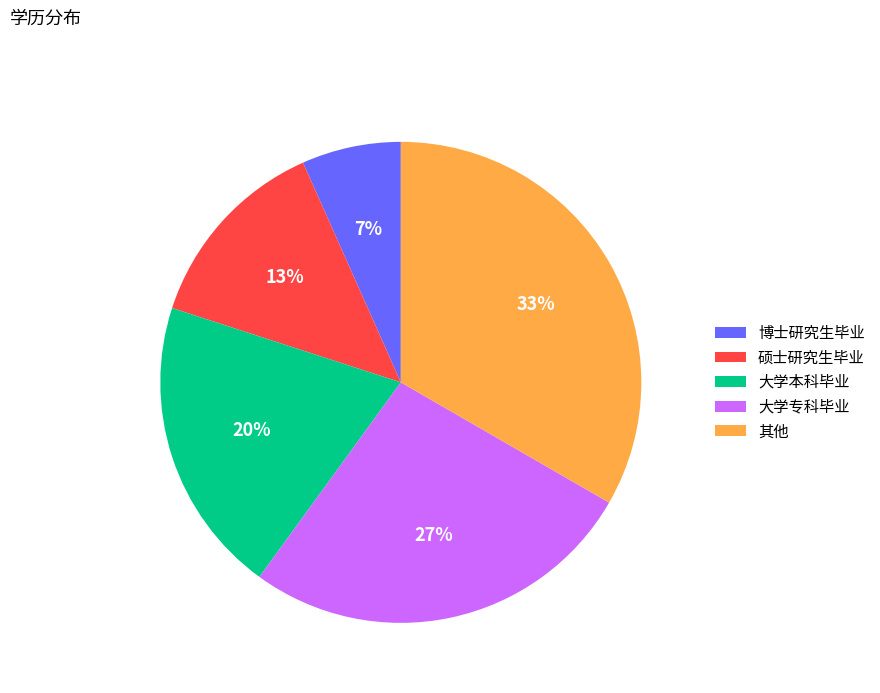

Count the number of slices in the pie.

5